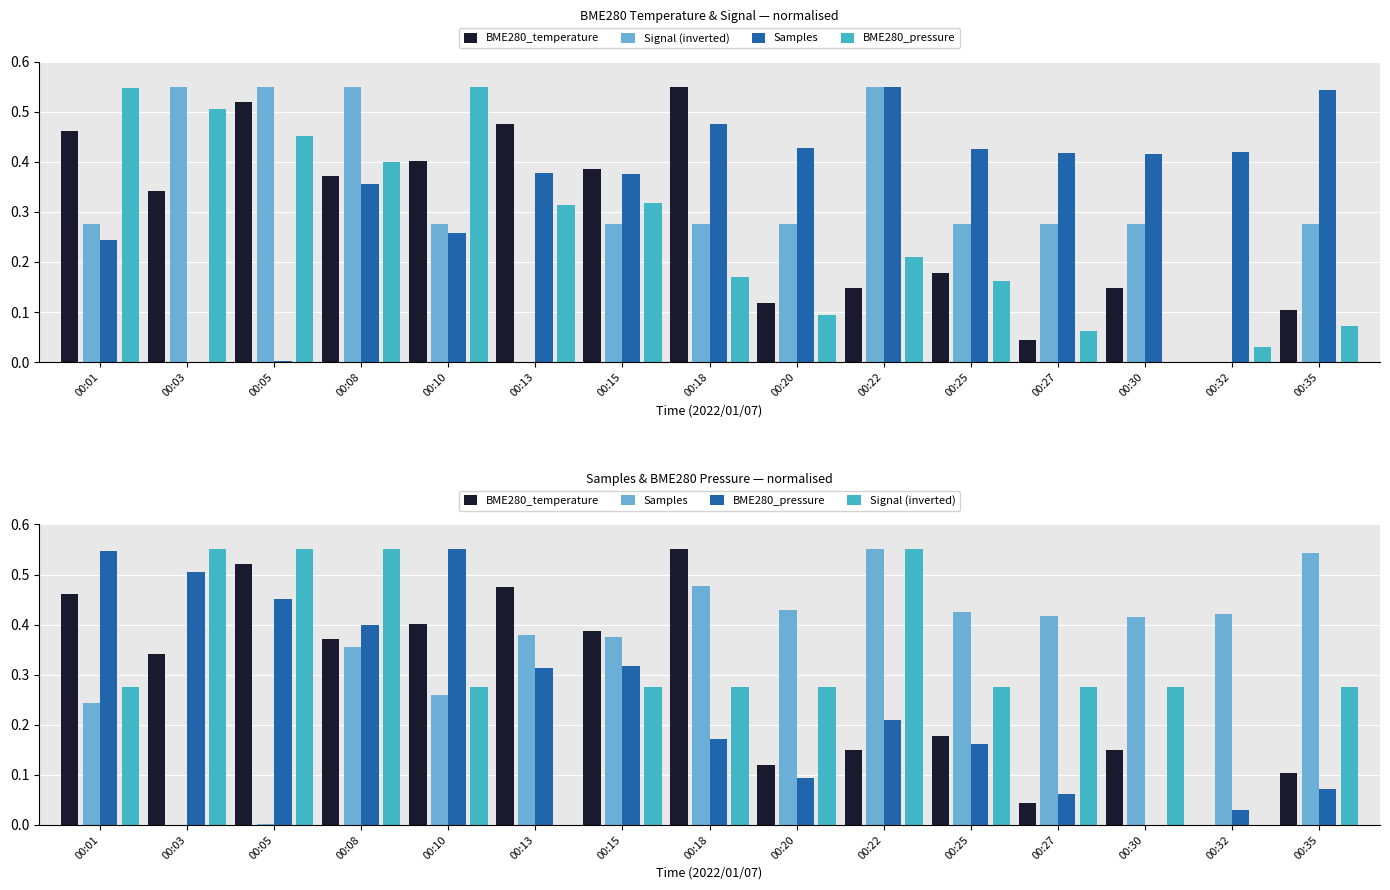

What is the difference between the Signal (inverted) values at 00:35 and 00:22?

0.3